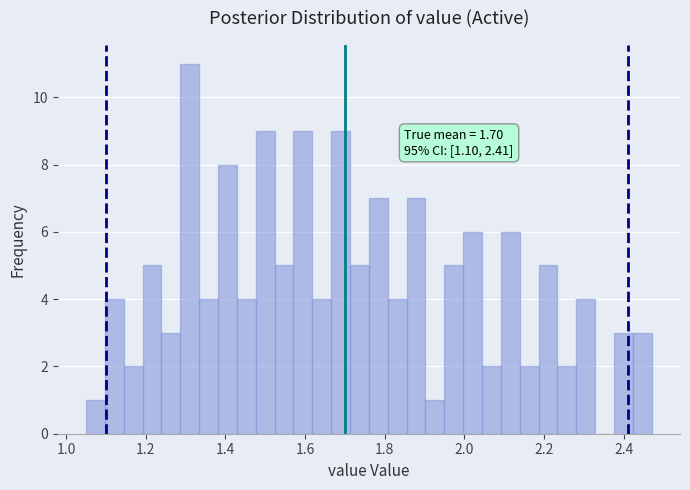

Read against the x-axis, roughly where is the centre of the tallest bar?

1.32